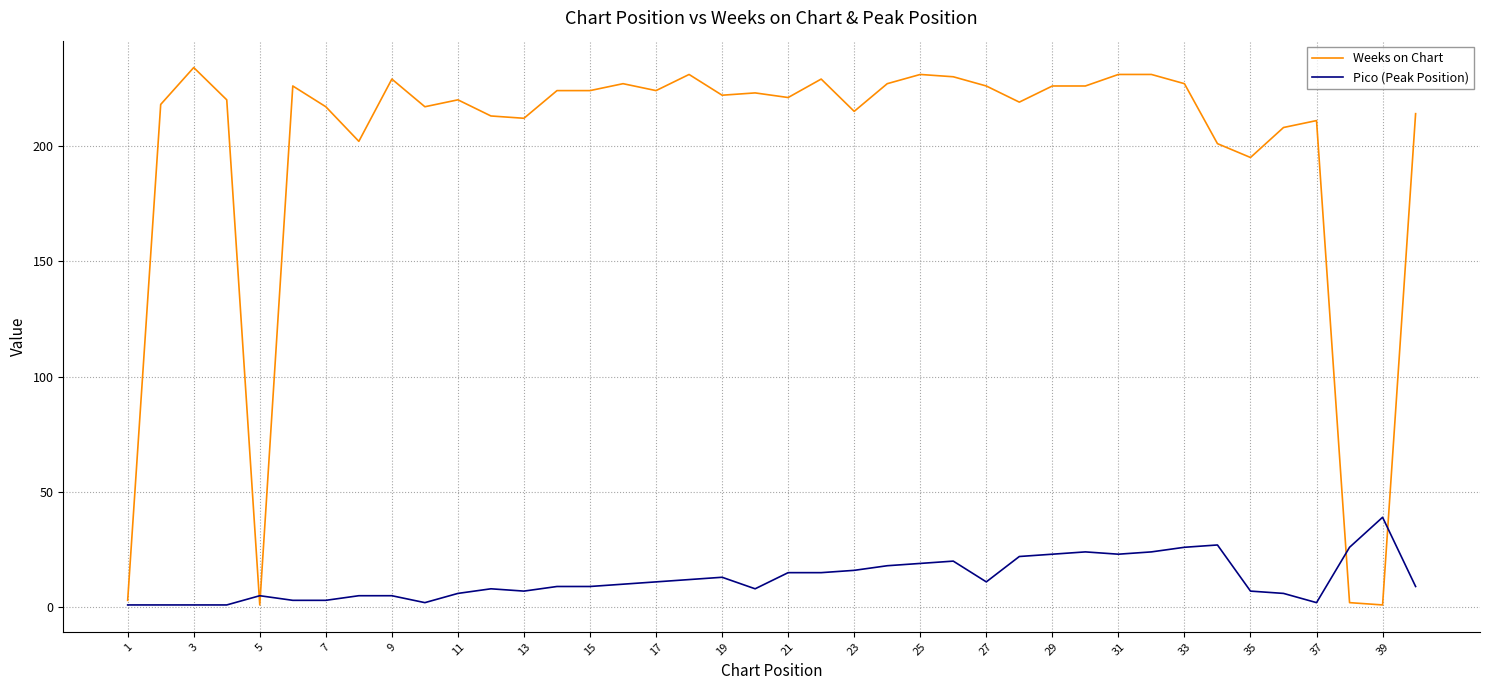

How many series are shown in this chart?

2